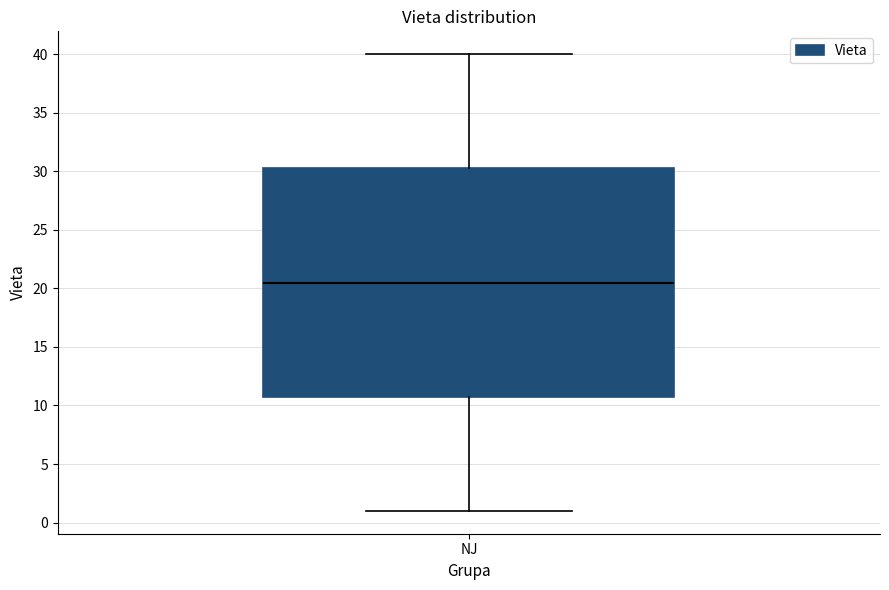

Where is the lower edge of the box for NJ on the y-axis? The values are not printed on the chart, so give them approximately, as read against the axis.

11.0